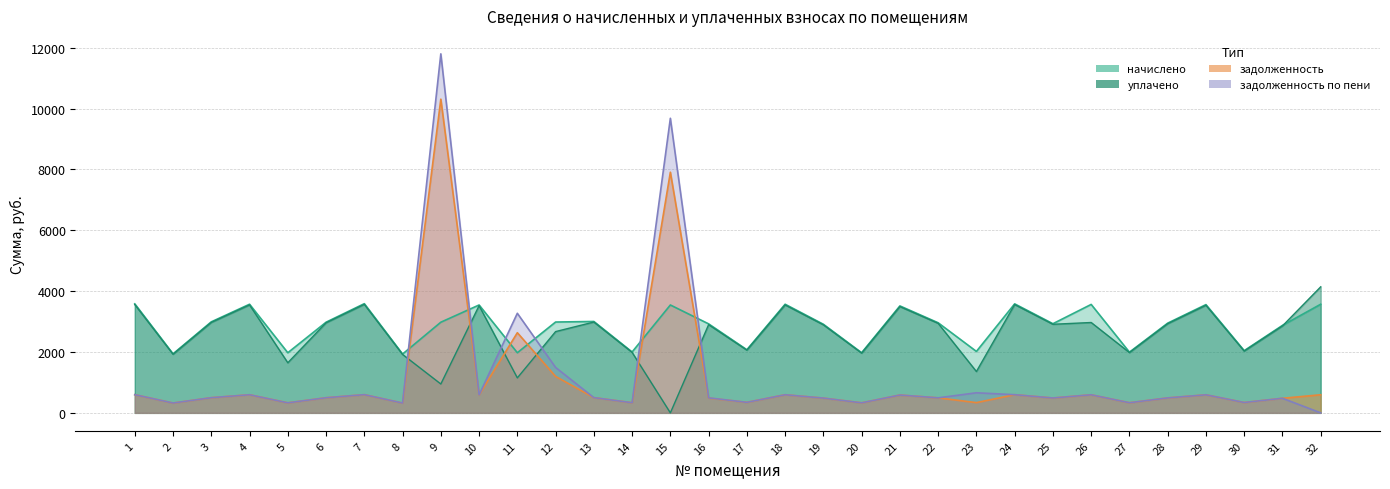

The начислено series shows 1933.0 at 8. True or false?

True